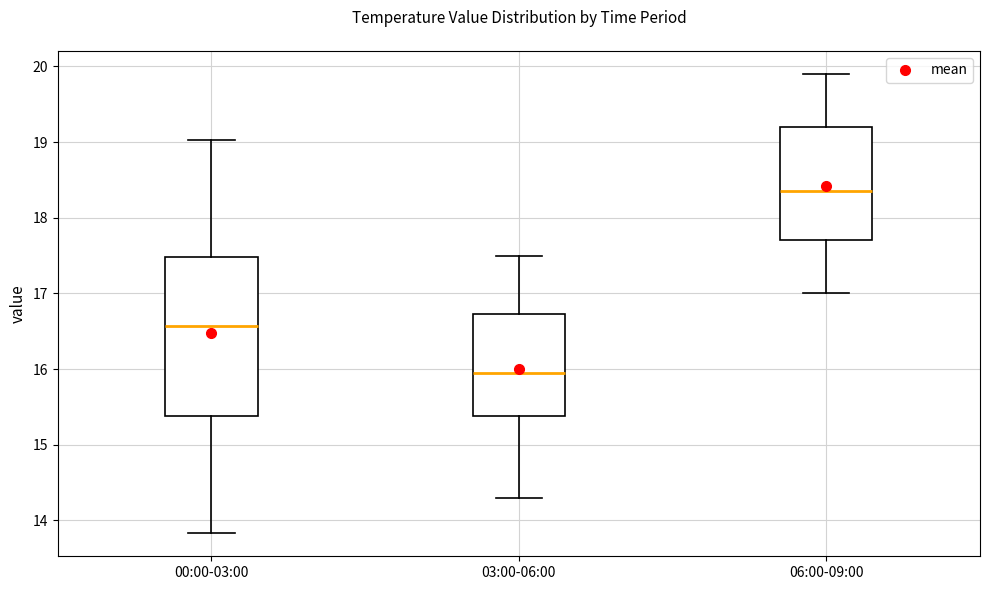

Reading left to right, read every box against the y-axis: the position of its median line, the range the box covers, and the ends of its whiskers. The values are not printed on the chart, so give them approximately, as read against the axis.

00:00-03:00: median 16.6, box 15.4 to 17.5, whiskers 13.8 to 19.0
03:00-06:00: median 16.0, box 15.4 to 16.7, whiskers 14.3 to 17.5
06:00-09:00: median 18.4, box 17.7 to 19.2, whiskers 17.0 to 19.9